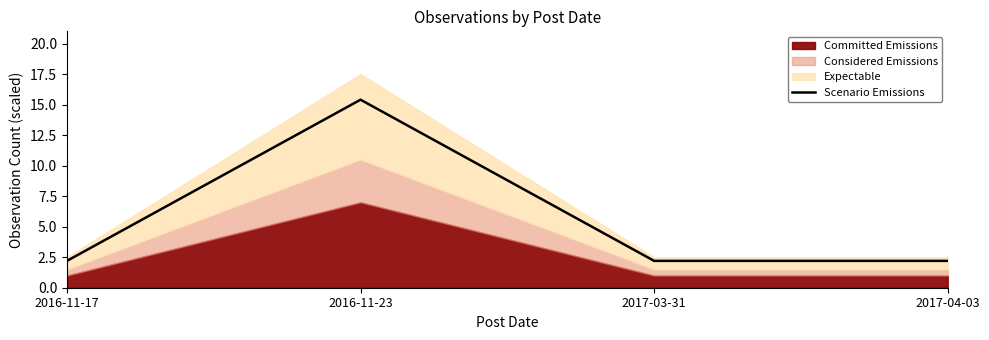

What is the ratio of the value at 2016-11-17 to the value at 2016-11-23?

0.1